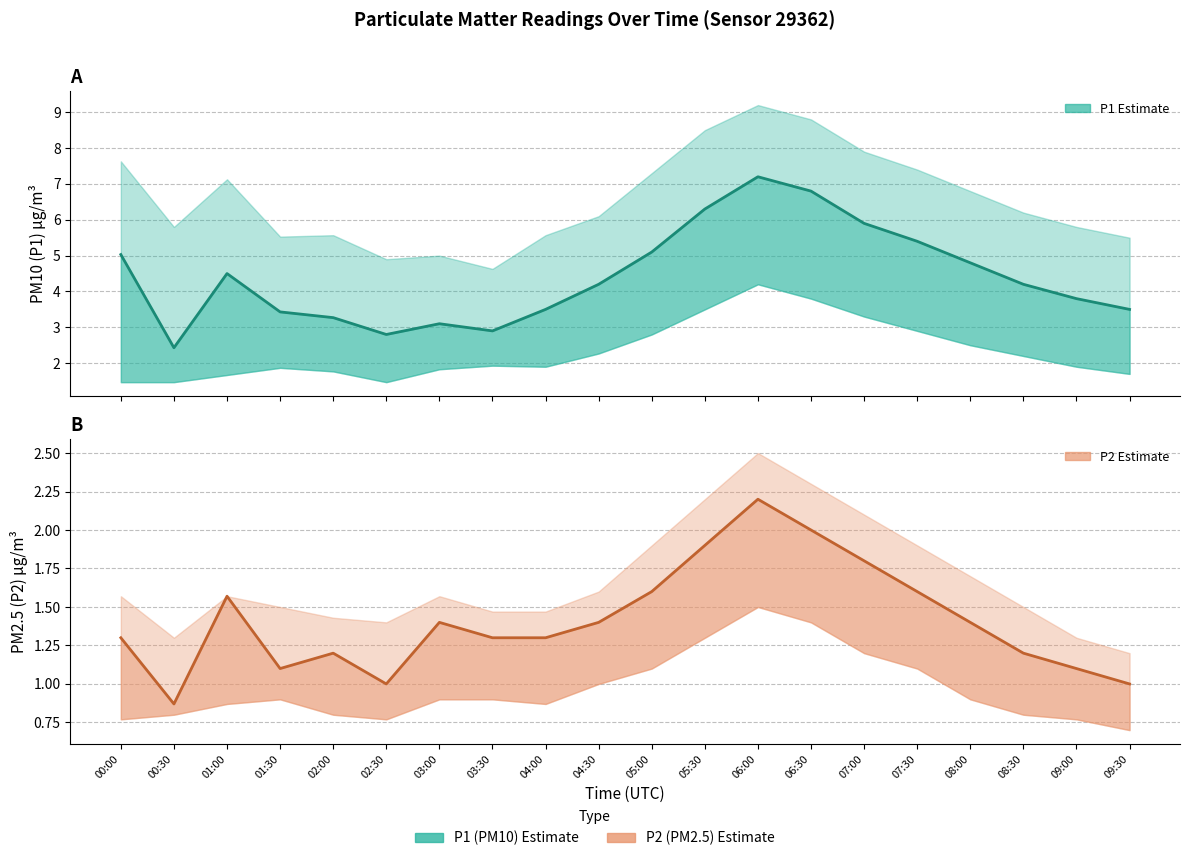

Reading left to right, transcribe all the data shown in this chart.

P1 (PM10) estimate: 5.0	2.4	4.5	3.4	3.3	2.8	3.1	2.9	3.5	4.2	5.1	6.3	7.2	6.8	5.9	5.4	4.8	4.2	3.8	3.5
P2 (PM2.5) estimate: 1.3	0.9	1.6	1.1	1.2	1.0	1.4	1.3	1.3	1.4	1.6	1.9	2.2	2.0	1.8	1.6	1.4	1.2	1.1	1.0